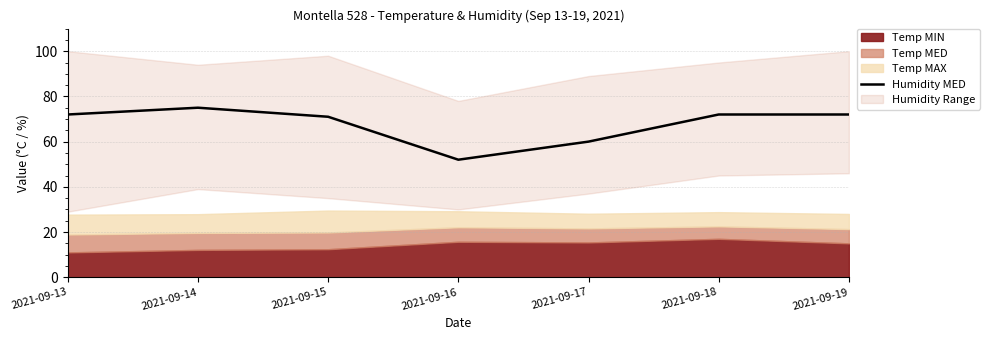

How many data points are less than 72?

3